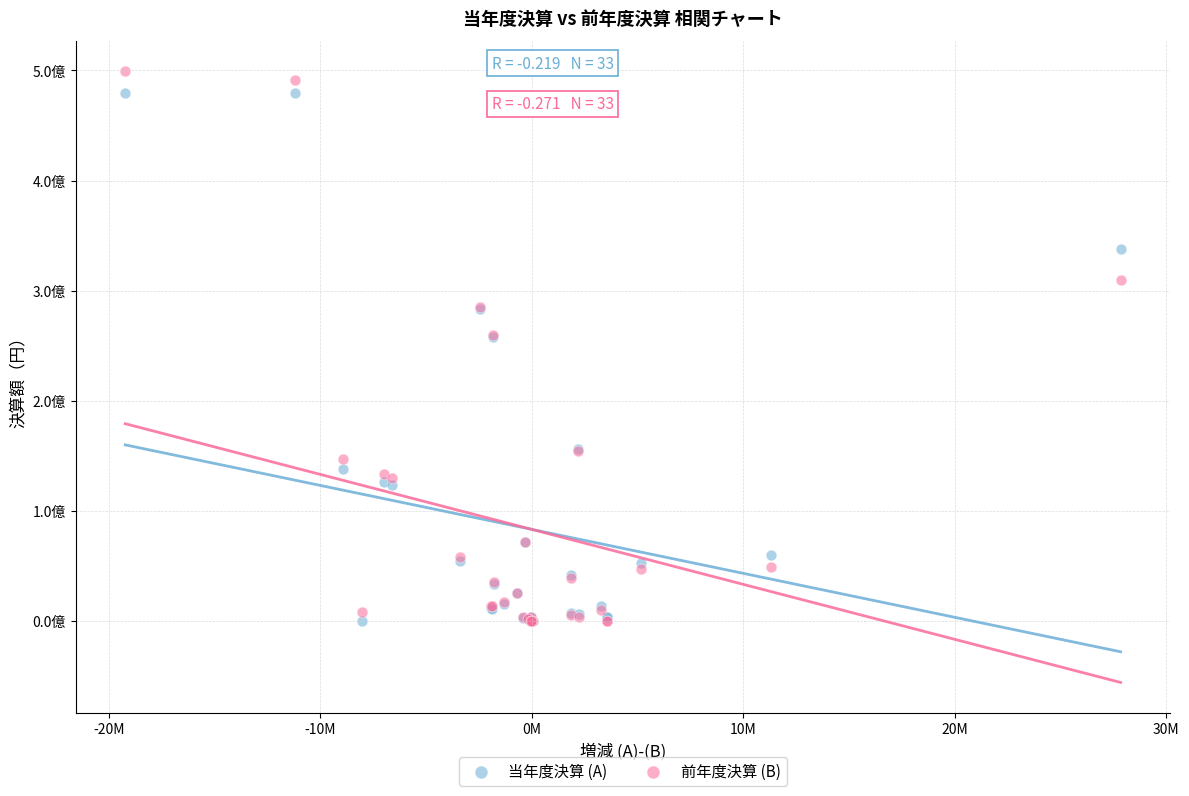

Which series has the largest Y range (max minus min)?

前年度決算 (B)